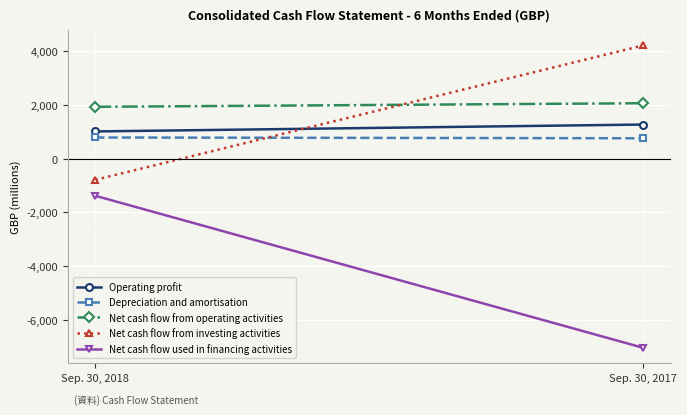

True or false: Operating profit has a value of 1017 at Sep. 30, 2018.

True